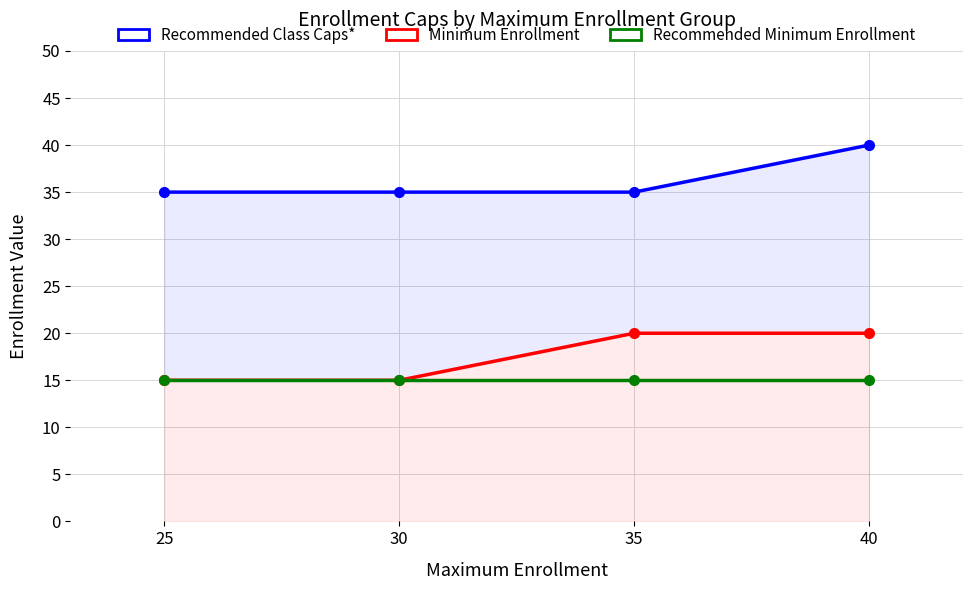

Reading right to left, what are all the values shown in this chart?

Recommended Class Caps*: 40=40	35=35	30=35	25=35
Minimum Enrollment: 40=20	35=20	30=15	25=15
Recommended Minimum Enrollment: 40=15	35=15	30=15	25=15